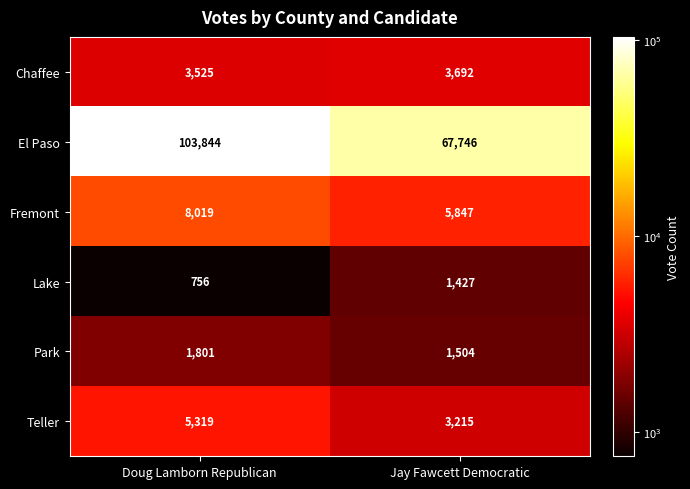

Reading left to right, what are all the values shown in this chart?

Chaffee: Doug Lamborn Republican=3525	Jay Fawcett Democratic=3692
El Paso: Doug Lamborn Republican=103844	Jay Fawcett Democratic=67746
Fremont: Doug Lamborn Republican=8019	Jay Fawcett Democratic=5847
Lake: Doug Lamborn Republican=756	Jay Fawcett Democratic=1427
Park: Doug Lamborn Republican=1801	Jay Fawcett Democratic=1504
Teller: Doug Lamborn Republican=5319	Jay Fawcett Democratic=3215